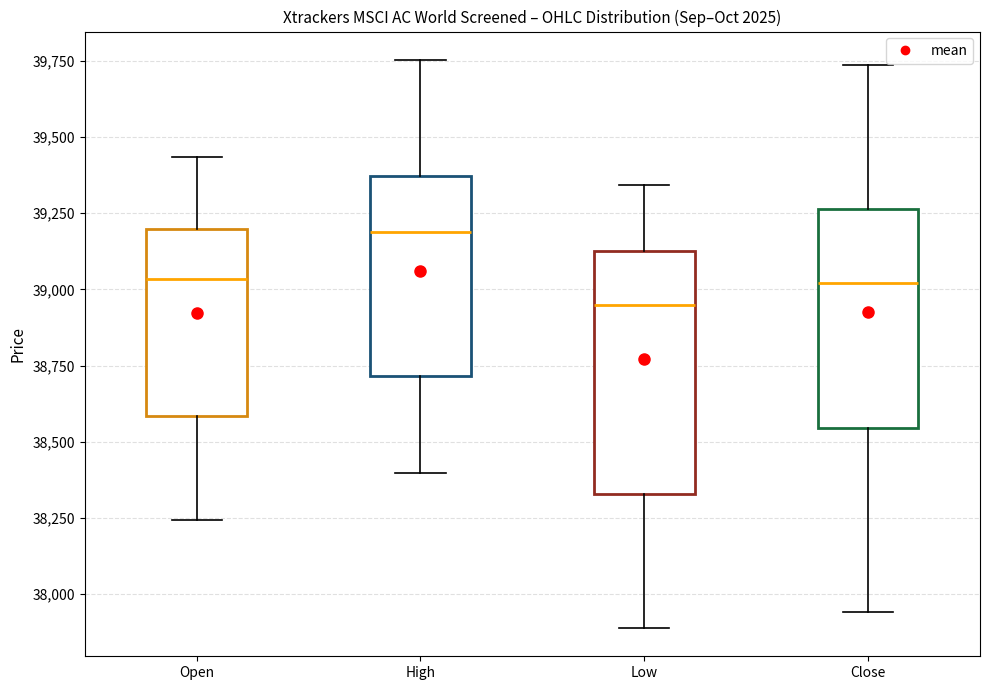

Where is the upper edge of the box for Close on the y-axis? The values are not printed on the chart, so give them approximately, as read against the axis.

39250